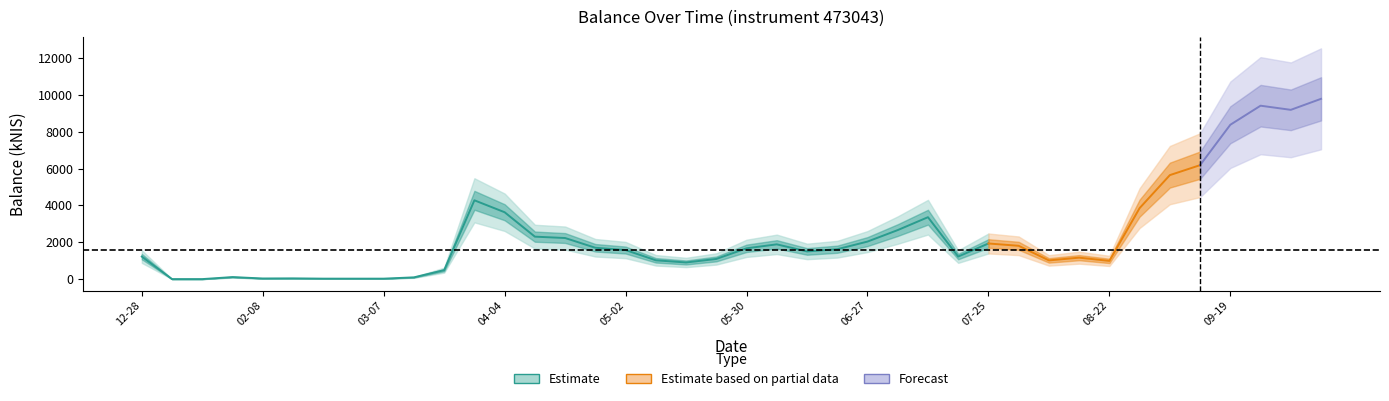

What is the value of the 28th point from the left?

1223.5